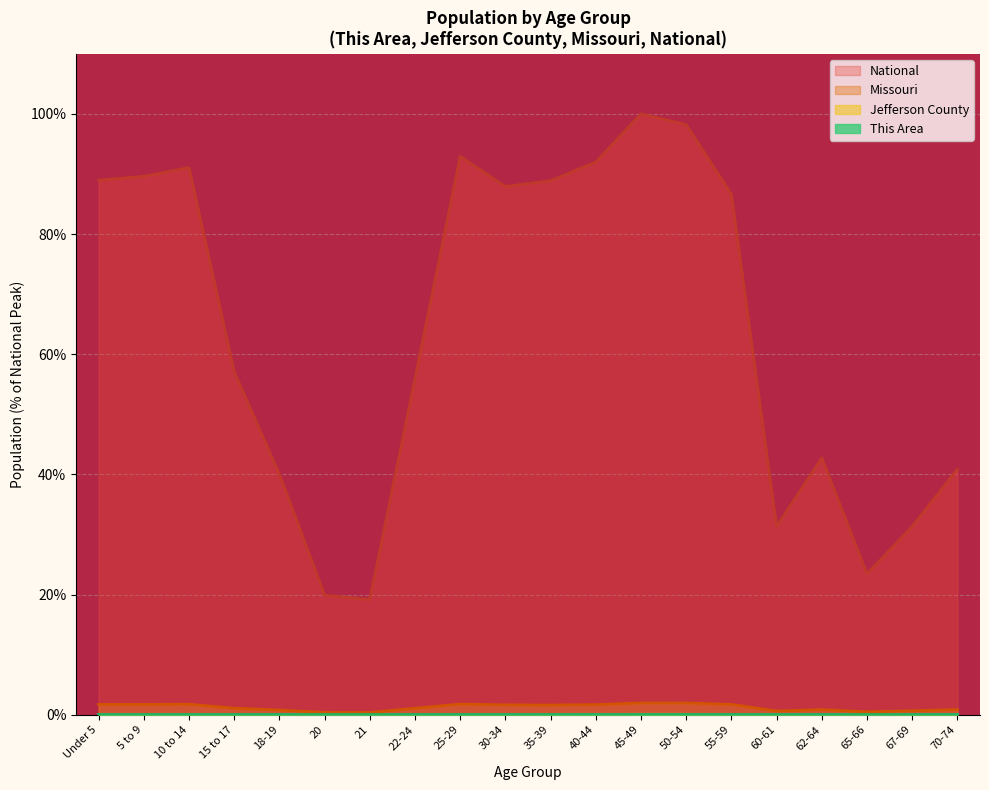

True or false: Jefferson County and This Area intersect in this chart.

False